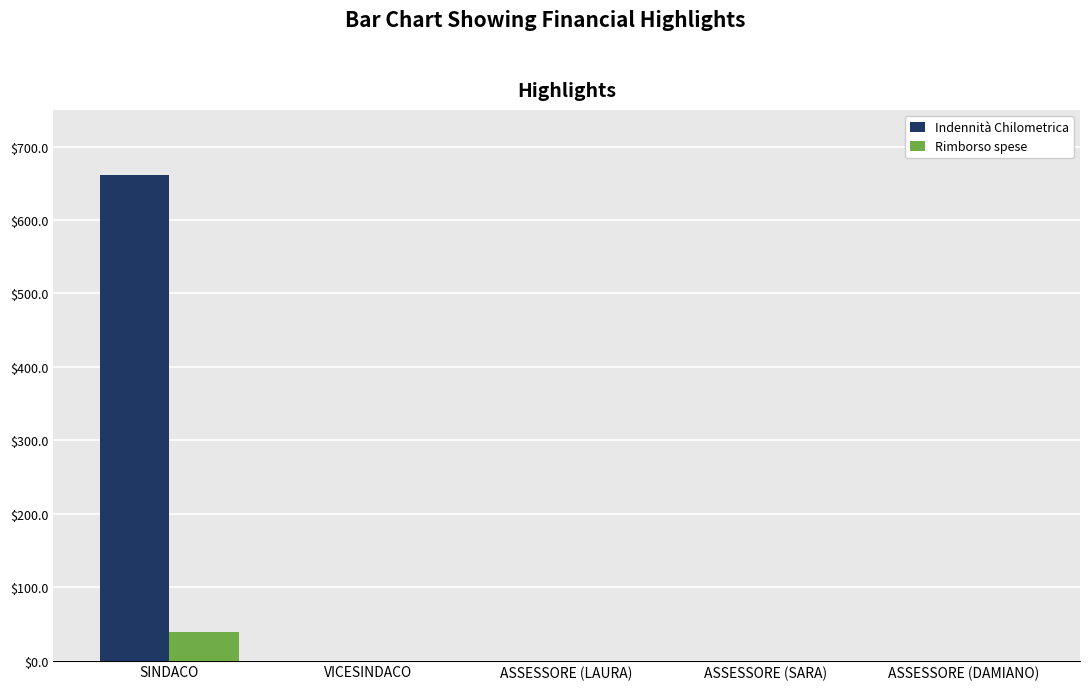

Between SINDACO and ASSESSORE (DAMIANO), which series saw the biggest shift?

Indennità Chilometrica